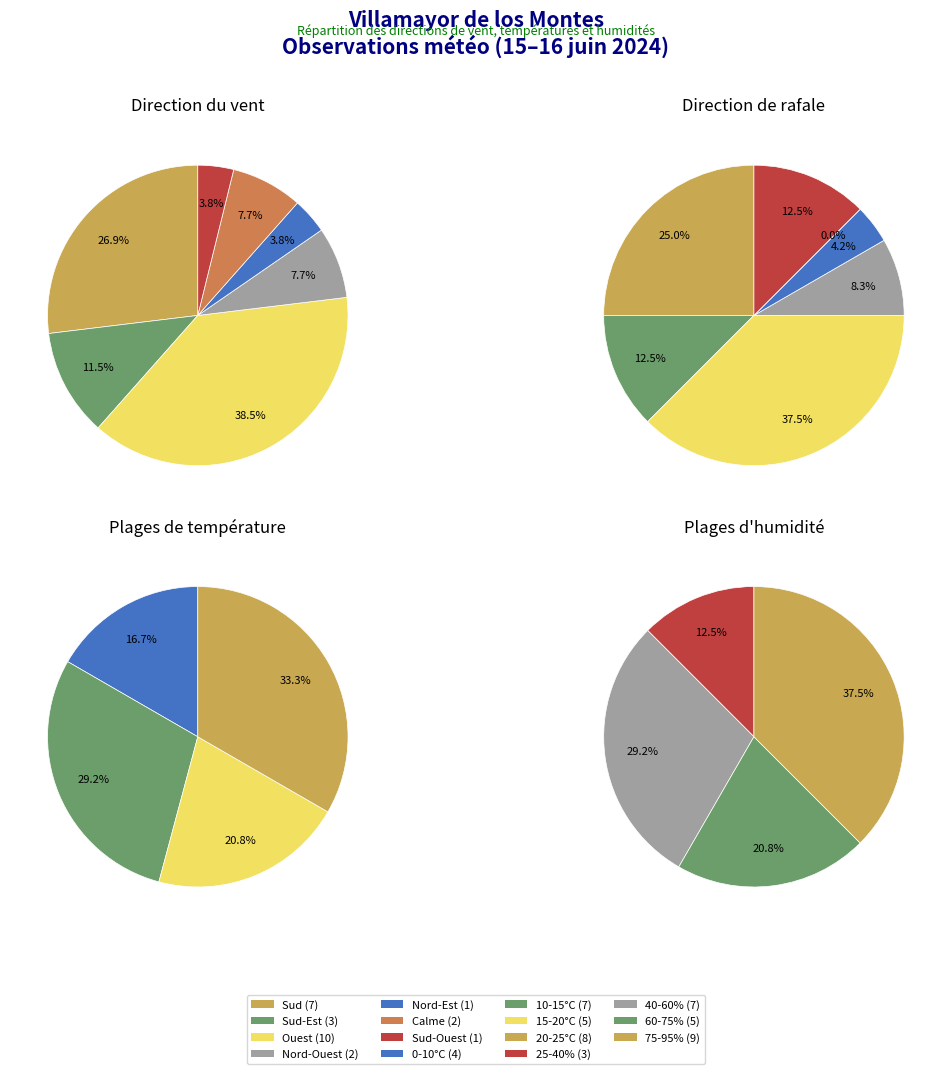

Is Sud-Est the majority of the pie?

No